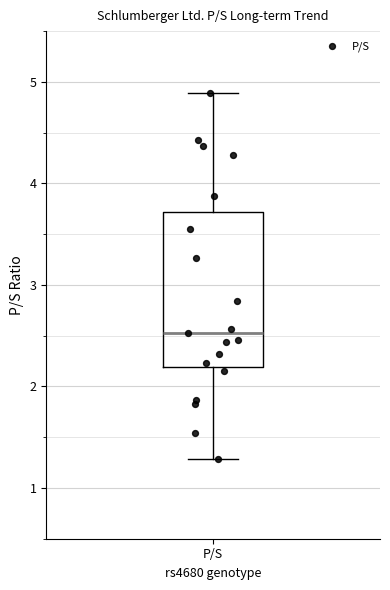

Where does the upper whisker of the box for P/S end on the y-axis? The values are not printed on the chart, so give them approximately, as read against the axis.

4.9